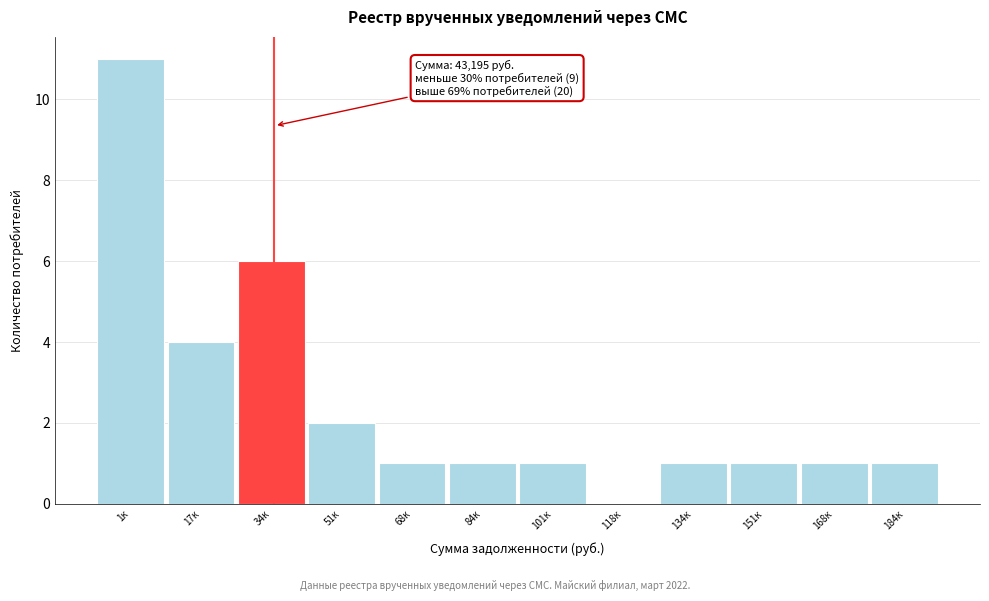

Reading right to left, what are all the values shown in this chart?

184к=1	168к=1	151к=1	134к=1	118к=0	101к=1	84к=1	68к=1	51к=2	34к=6	17к=4	1к=11